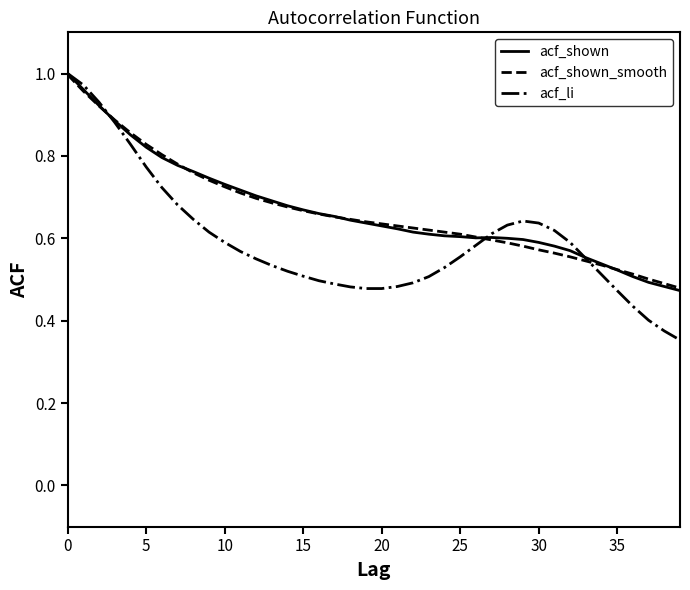

Which series ends up on top after the final intersection of acf_li and acf_shown_smooth?

acf_shown_smooth